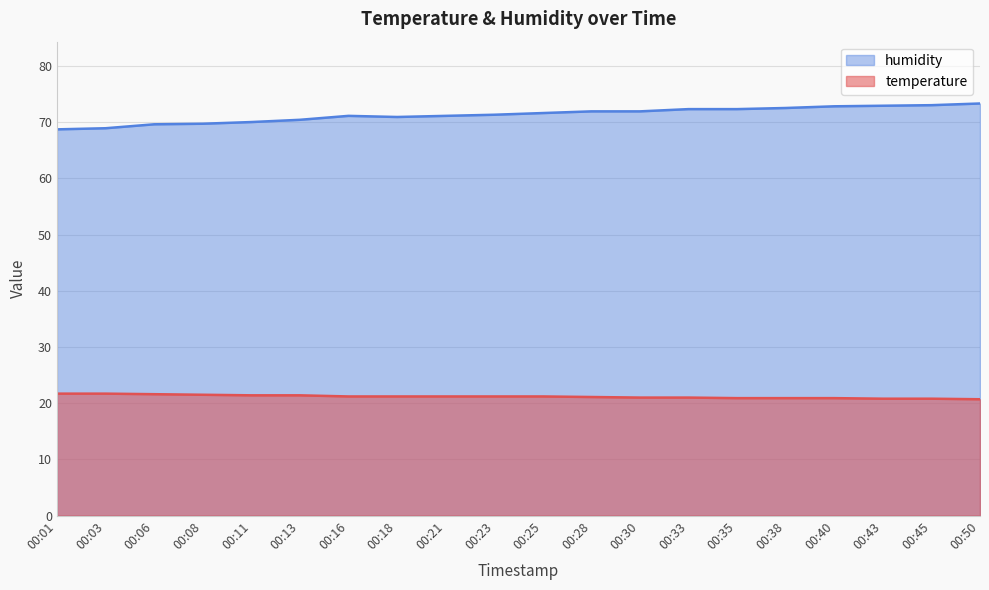

Which series has the largest total across all categories?

humidity